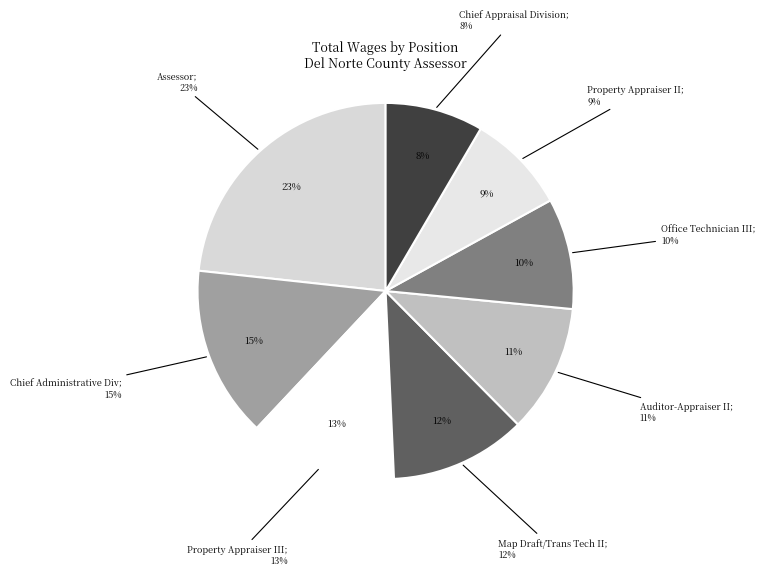

To the nearest percent, what percentage of the pie is Office Technician III?

10%